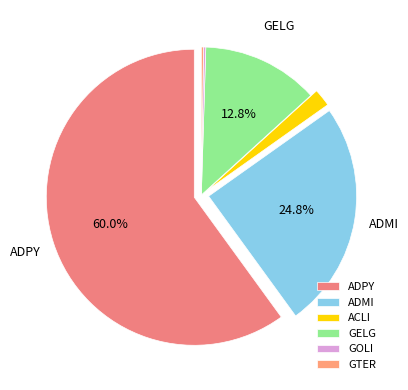

Which category has the smallest portion of the pie?

GOLI